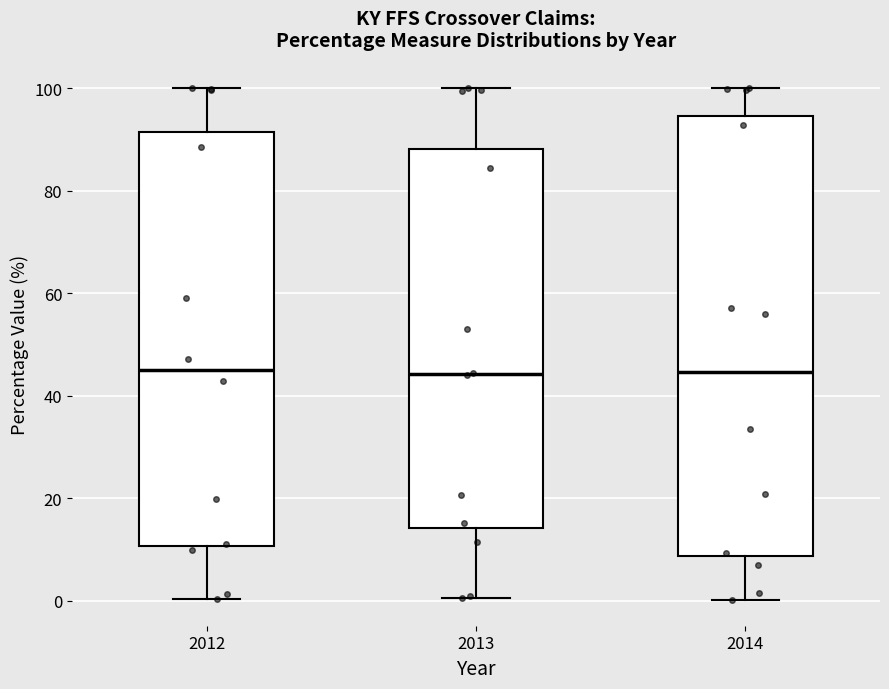

Reading left to right, transcribe this box plot: for each box, give where its median line is, the range the box spans, and where its two whiskers end, as read against the y-axis. The values are not printed on the chart, so give them approximately, as read against the axis.

2012: median 46, box 10 to 92, whiskers 0 to 100
2013: median 44, box 14 to 88, whiskers 0 to 100
2014: median 44, box 8 to 94, whiskers 0 to 100